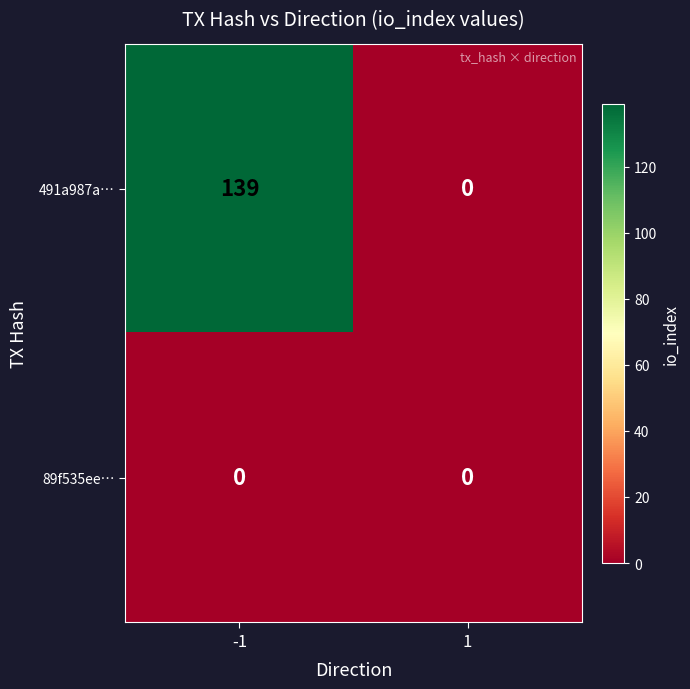

Rank the series by their average value, from lowest to highest.

89f535ee…, 491a987a…